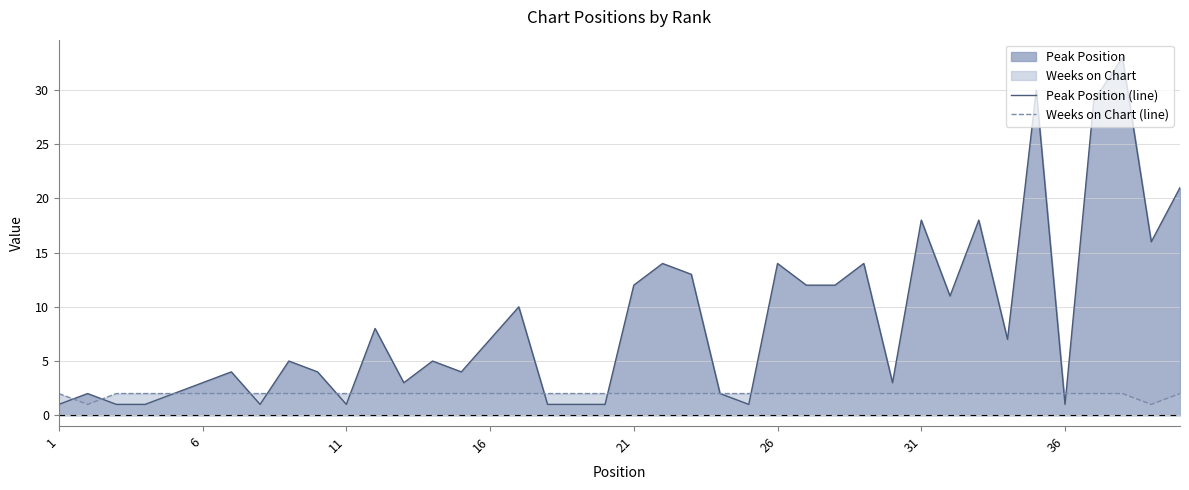

List the series in order of their overall mean, lowest first.

Weeks on Chart (line), Peak Position (line)